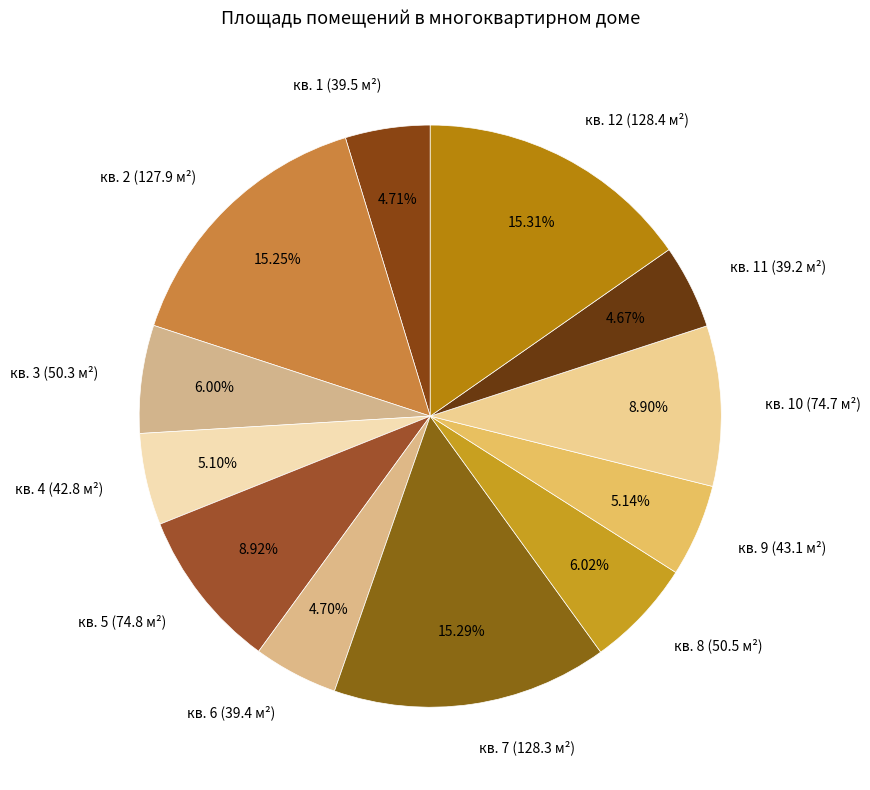

To the nearest percent, what is the difference between the кв. 4 (42.8 м²) and кв. 8 (50.5 м²) slice percentages?

1%